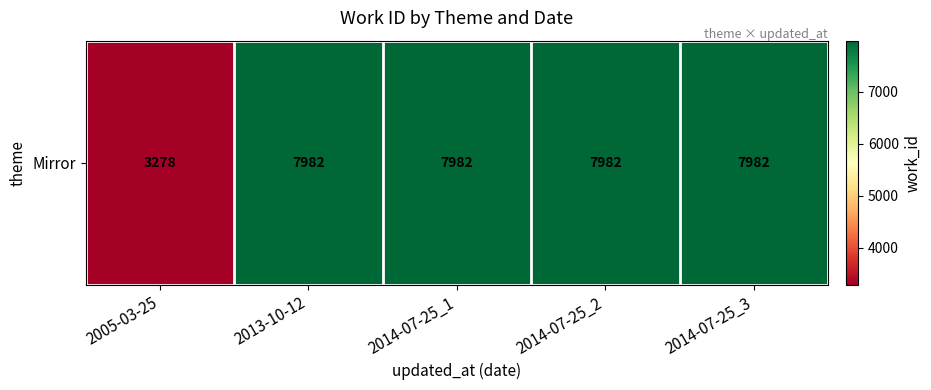

How many series are shown in this chart?

1